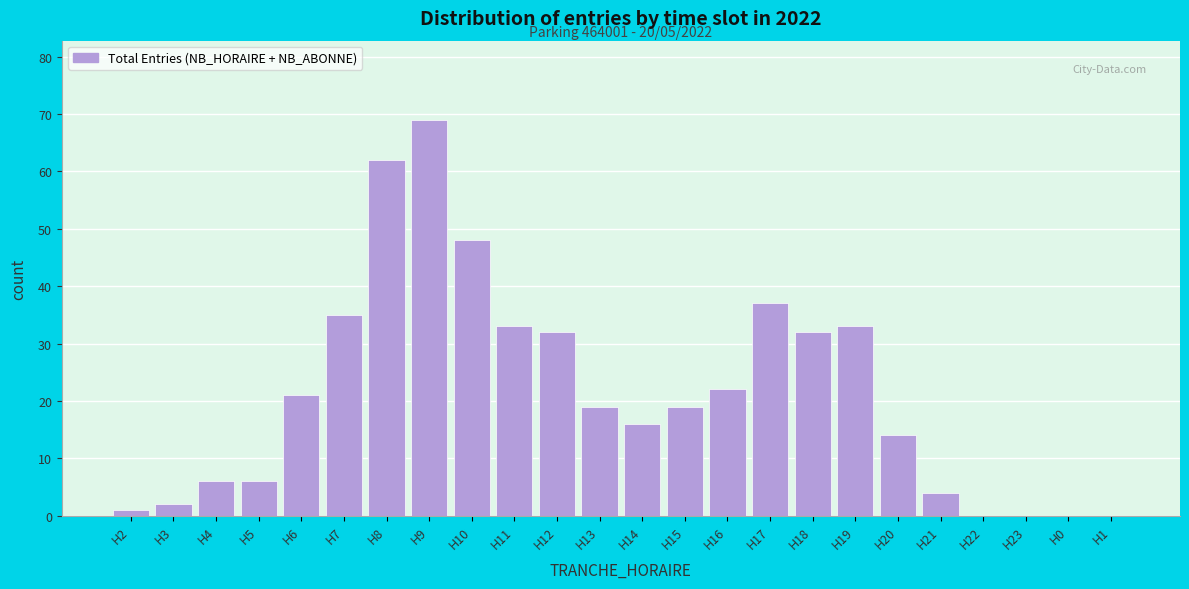

Reading left to right, list all the values displayed in this chart.

H2=1	H3=2	H4=6	H5=6	H6=21	H7=35	H8=62	H9=69	H10=48	H11=33	H12=32	H13=19	H14=16	H15=19	H16=22	H17=37	H18=32	H19=33	H20=14	H21=4	H22=0	H23=0	H0=0	H1=0